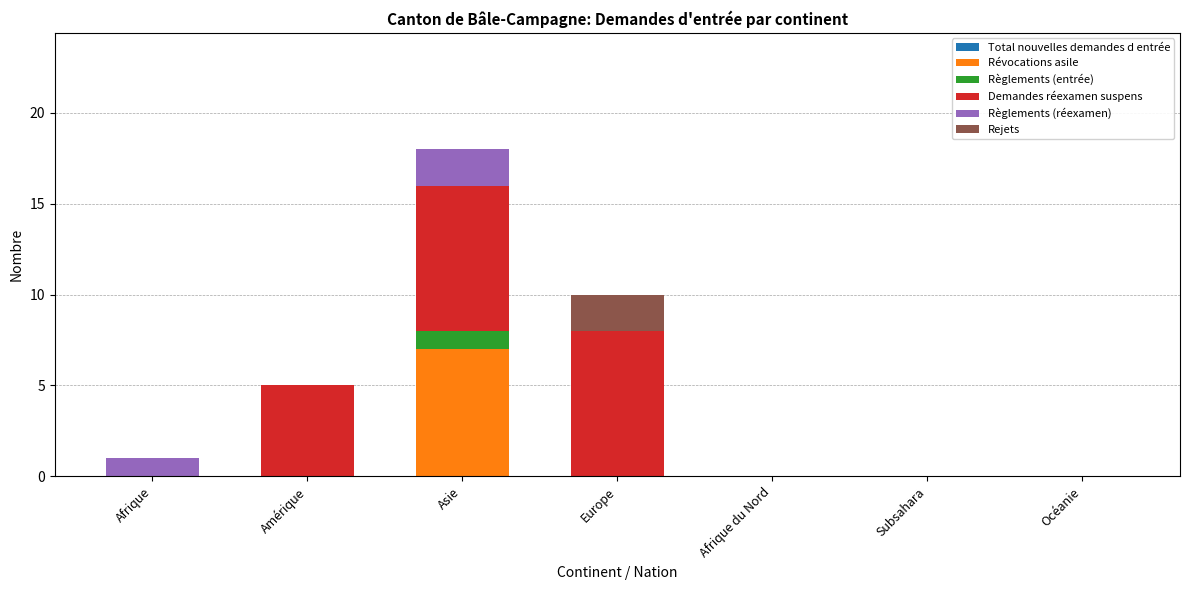

Is it true that Révocations asile equals 0 at Europe?

True